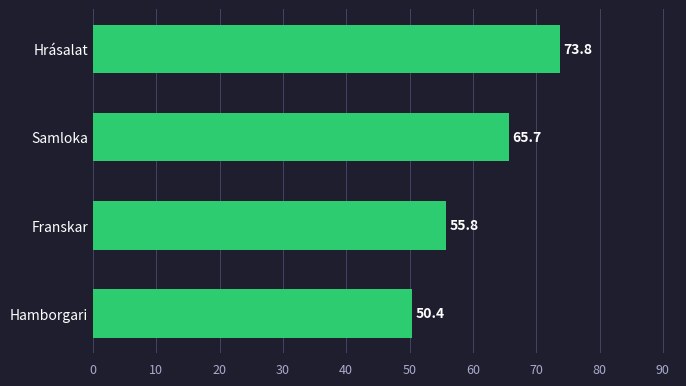

Count the number of values greater than 65.

2